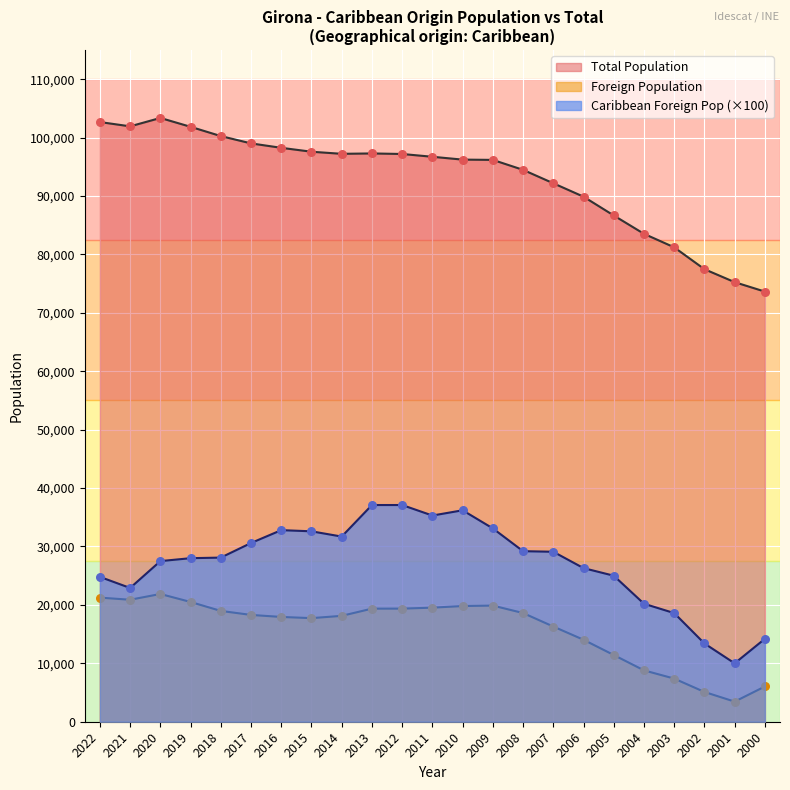

At which category is the sum across all series the highest?

2013